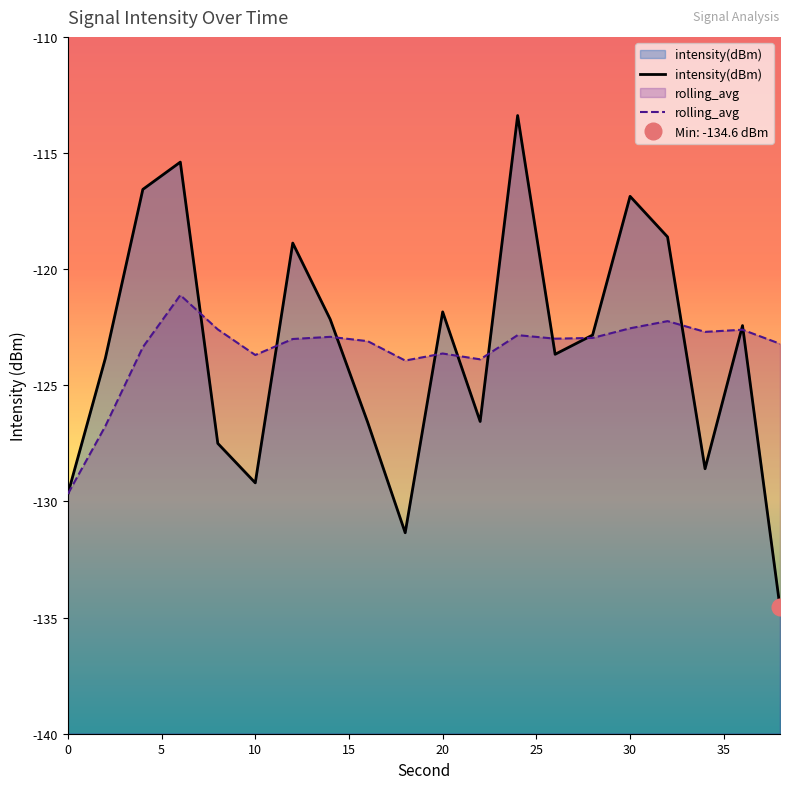

How many lines are shown in the chart?

2